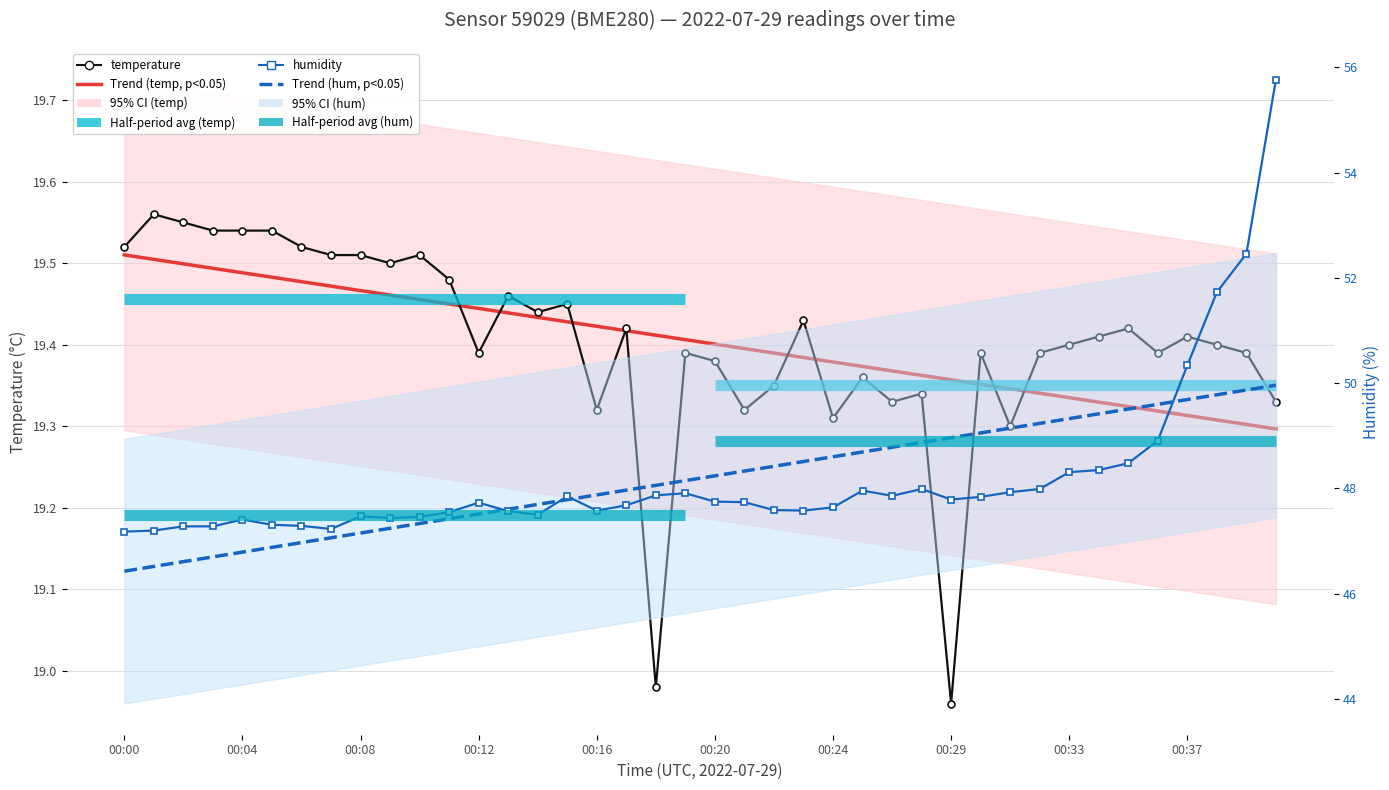

The Trend (humidity) series shows 14.5 at 13. True or false?

False